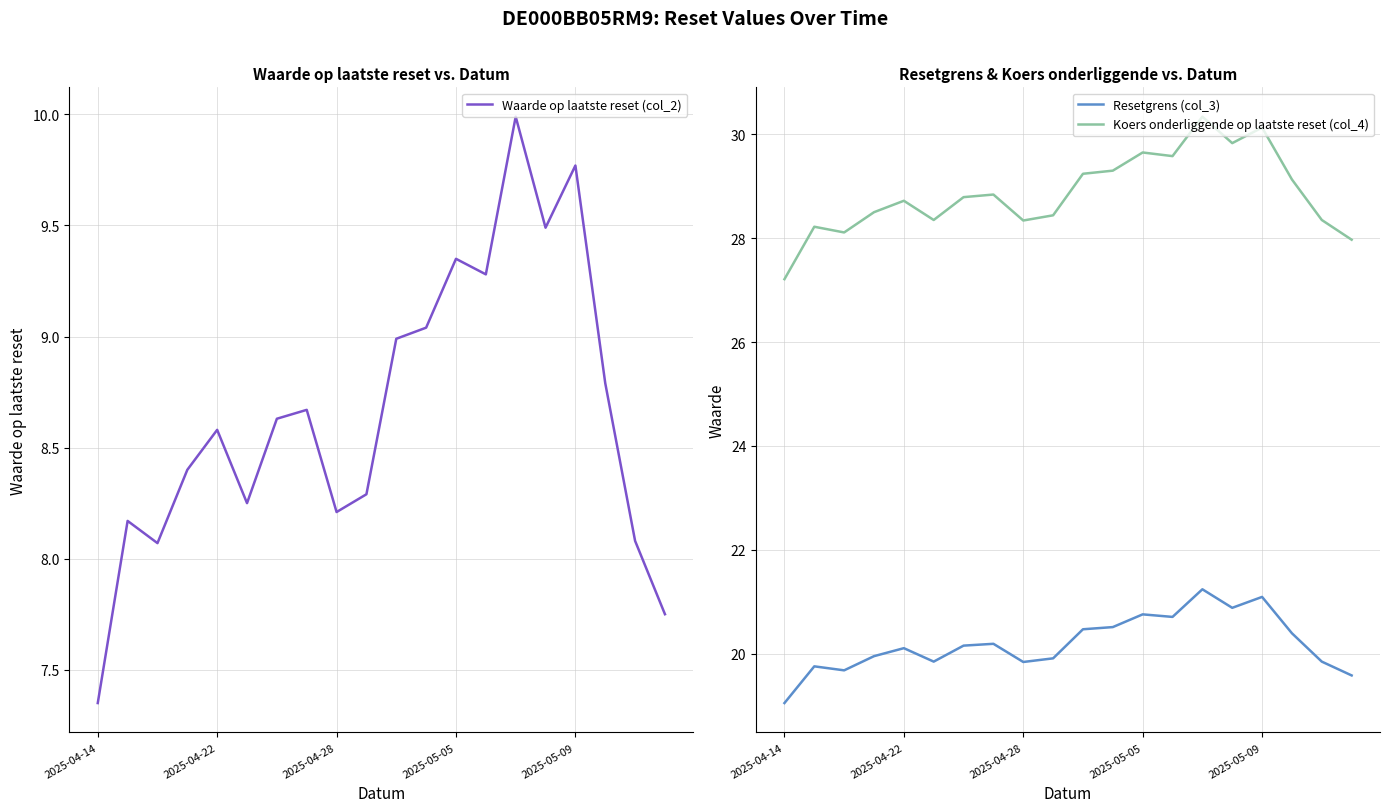

True or false: Resetgrens (col_3) has more than 2 points higher than both neighbors.

True